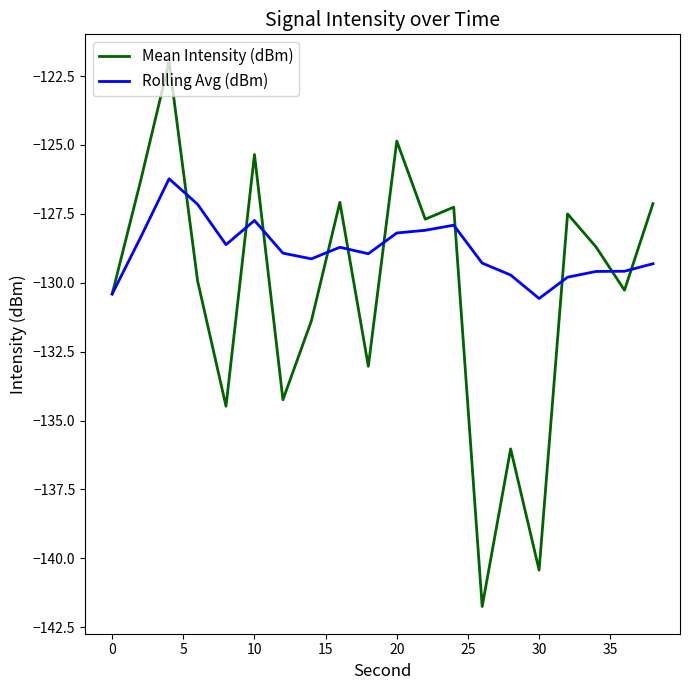

How many distinct data groups are displayed?

2